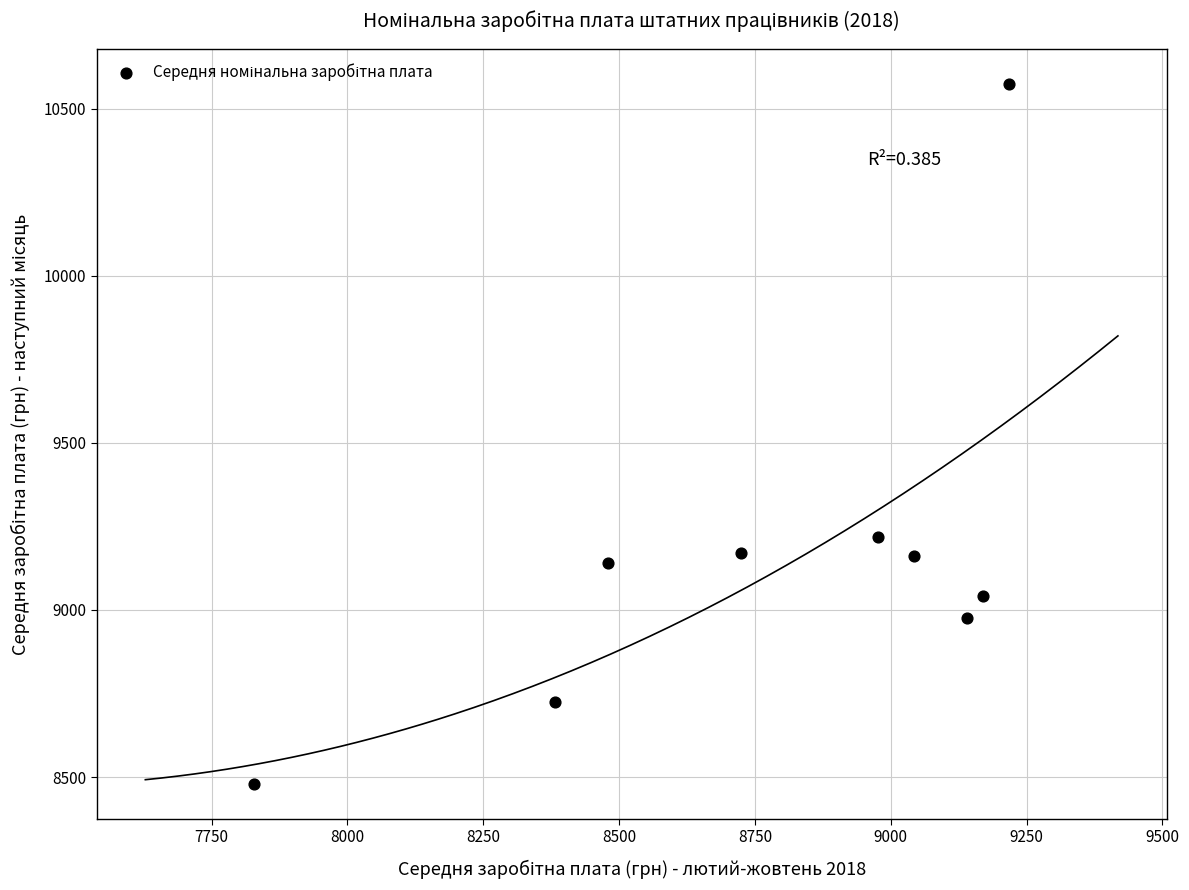

What is the average X value?

8774